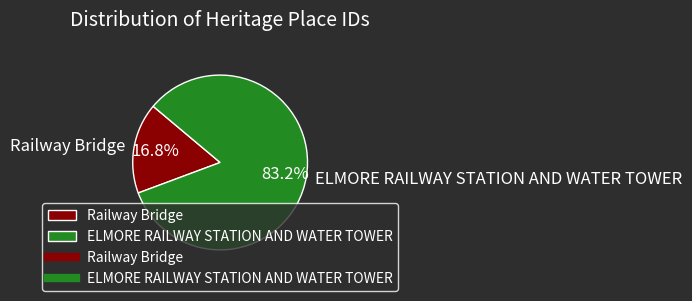

Which slice represents more than half of the pie?

ELMORE RAILWAY STATION AND WATER TOWER